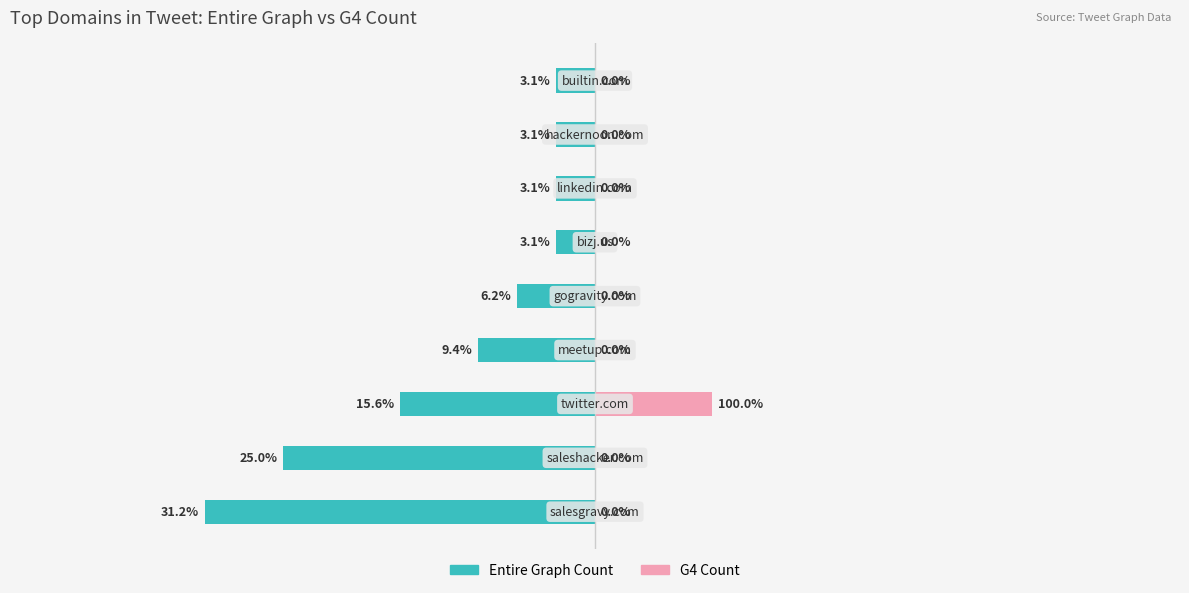

The Entire Graph Count series shows -2 at 5. True or false?

False